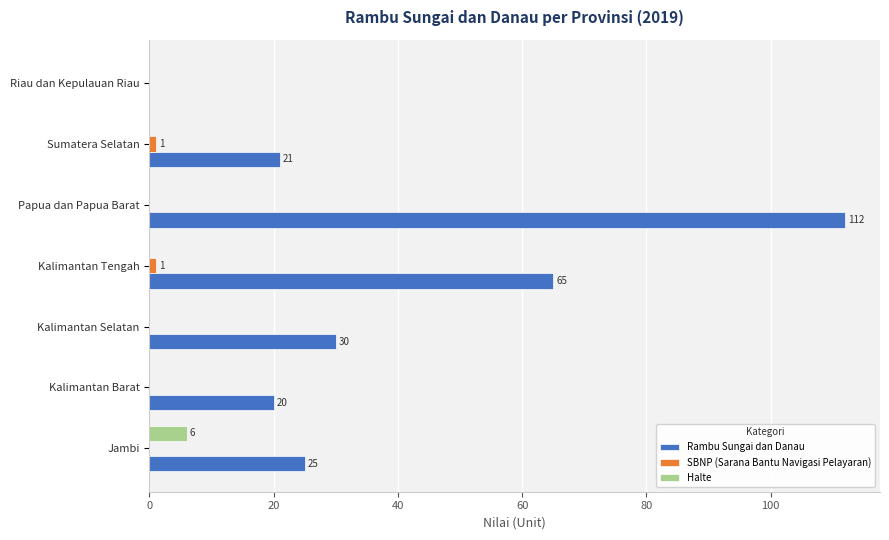

At which category is the sum across all series the highest?

Papua dan Papua Barat